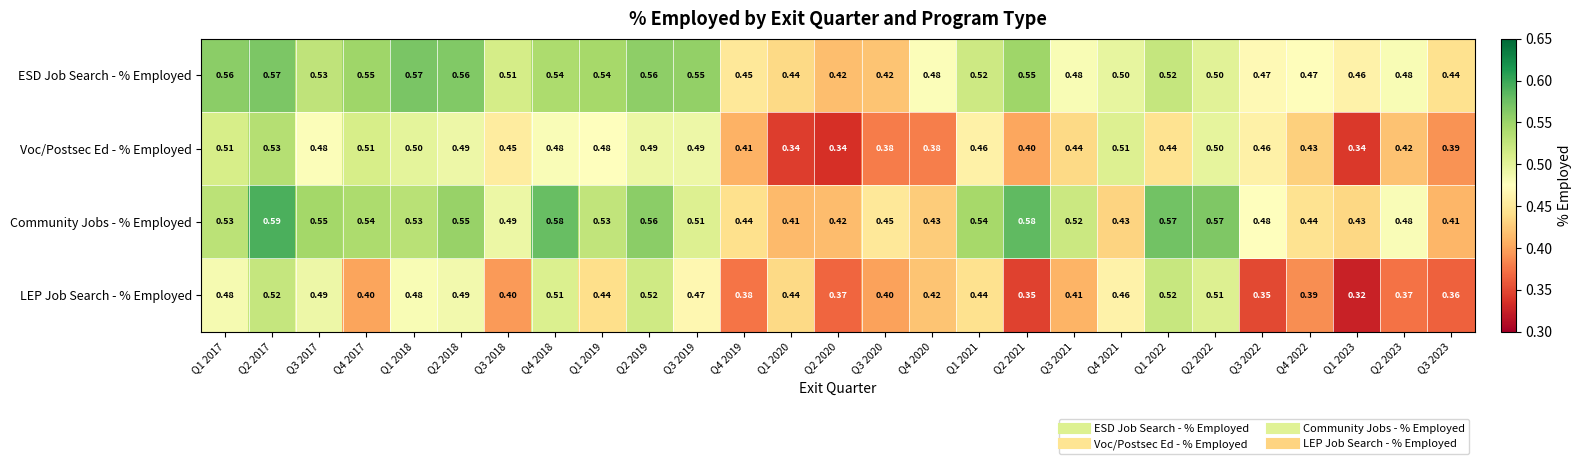

At how many categories does at least one series exceed 0?

27